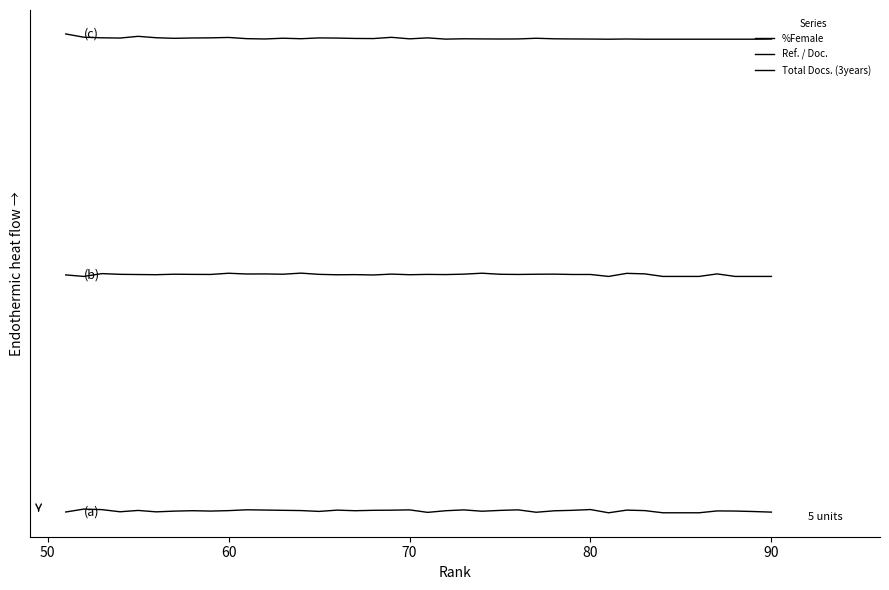

List the series in order of their peak value, highest first.

Total Docs. (3years), Ref. / Doc., %Female